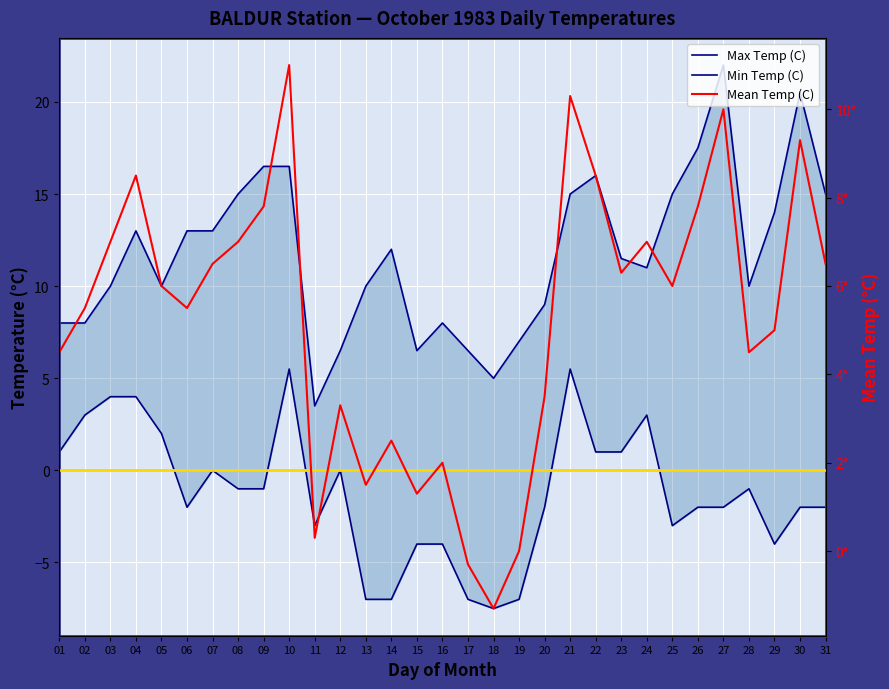

Rank the series by their maximum value, from highest to lowest.

Max Temp (C), Mean Temp (C), Min Temp (C)